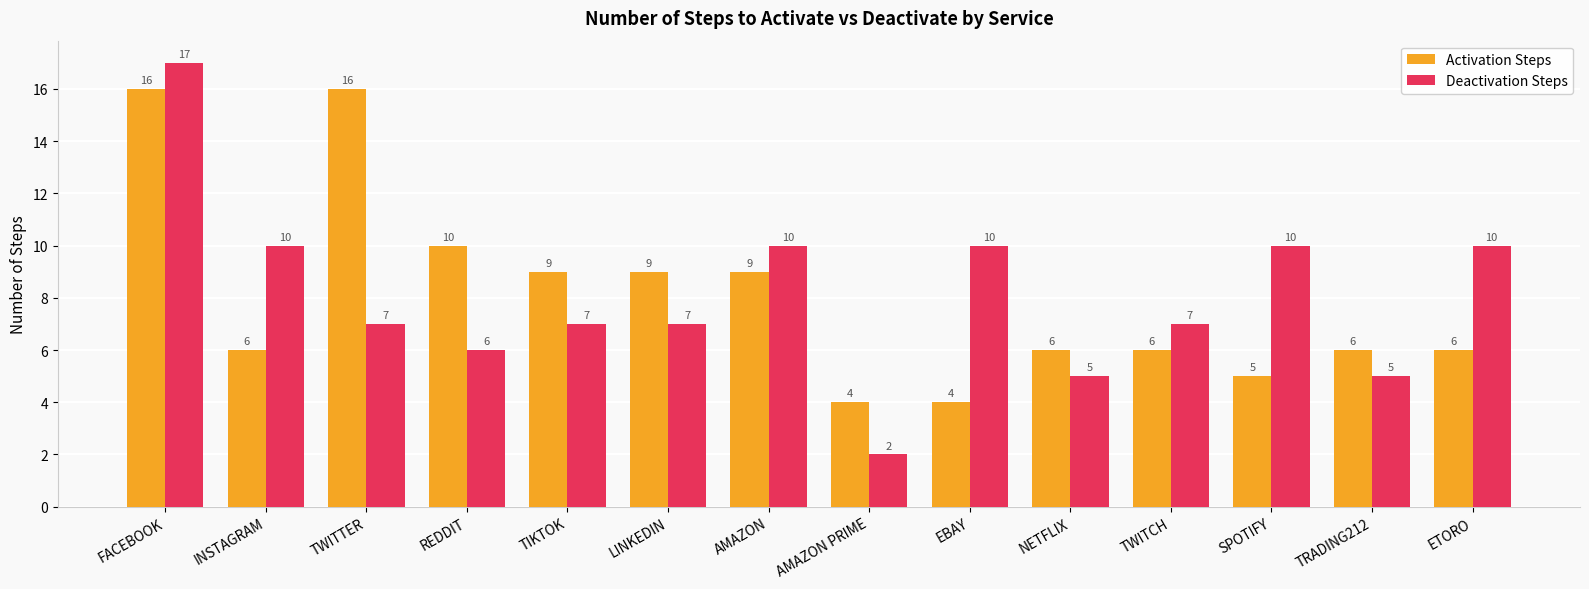

What are all the series names shown in the legend?

Activation Steps, Deactivation Steps